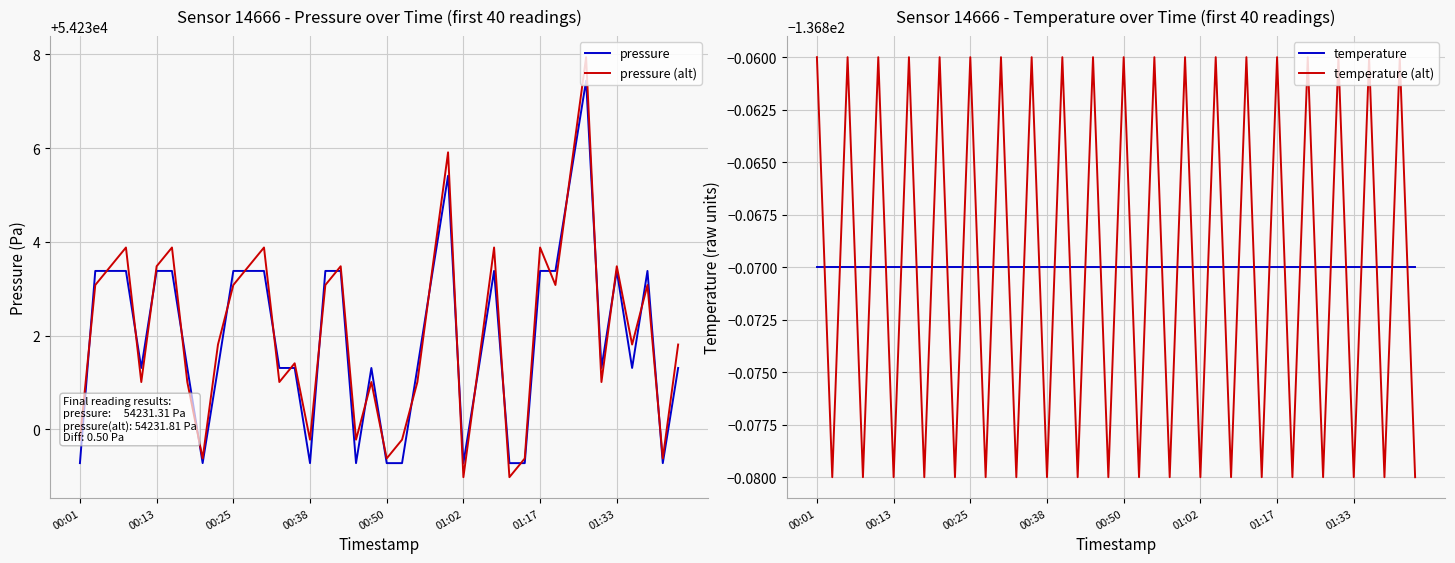

How many lines are shown in the chart?

4